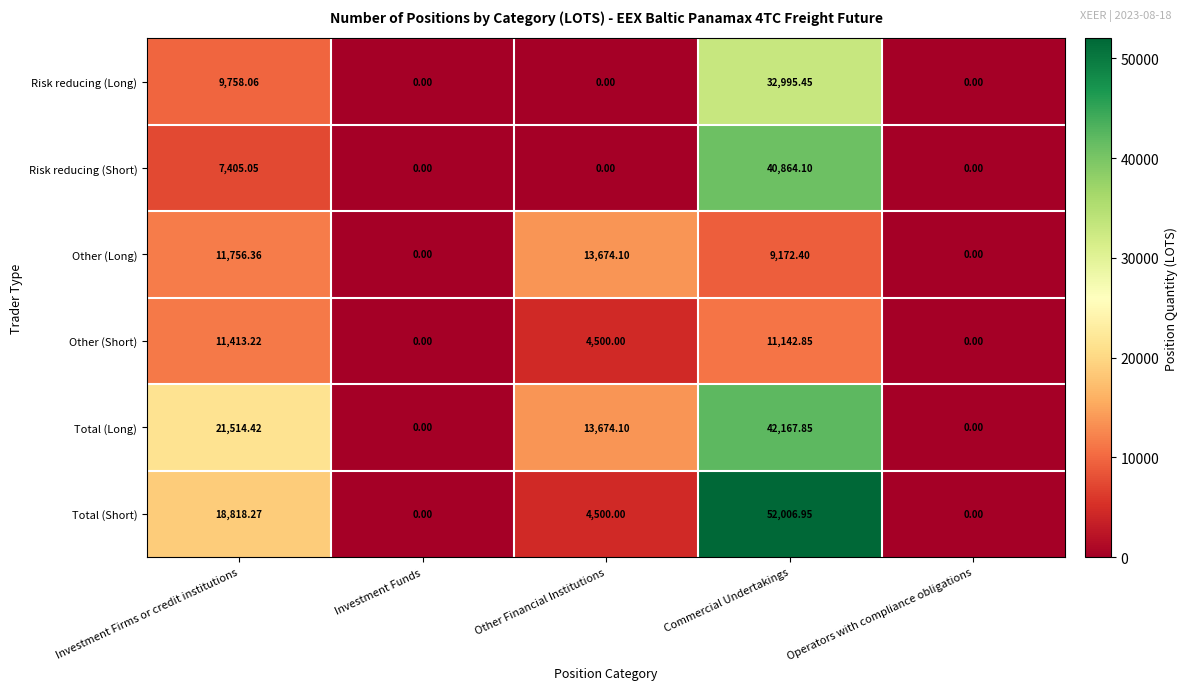

Which category has the highest value in the Other (Short) series?

Investment Firms or credit institutions